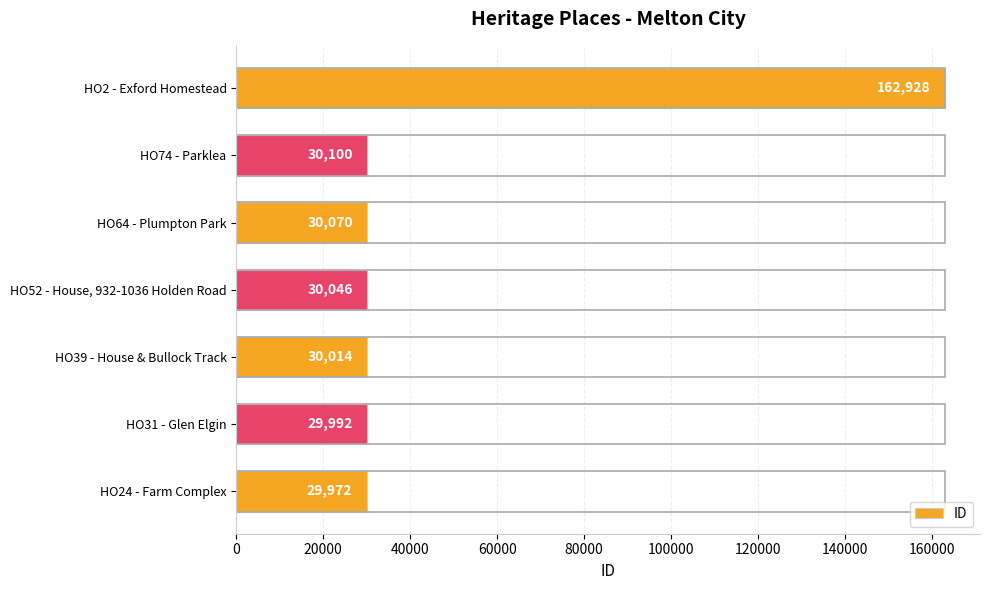

Rank the categories by value from lowest to highest.

HO24 - Farm Complex, HO31 - Glen Elgin, HO39 - House & Bullock Track, HO52 - House, 932-1036 Holden Road, HO64 - Plumpton Park, HO74 - Parklea, HO2 - Exford Homestead